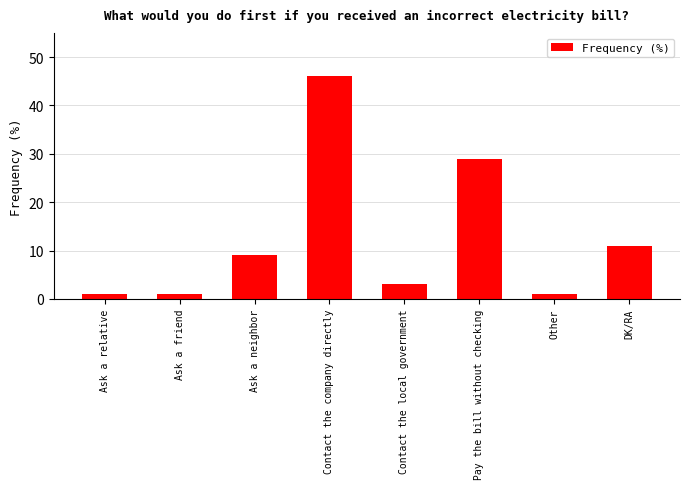

What is the average value?

13